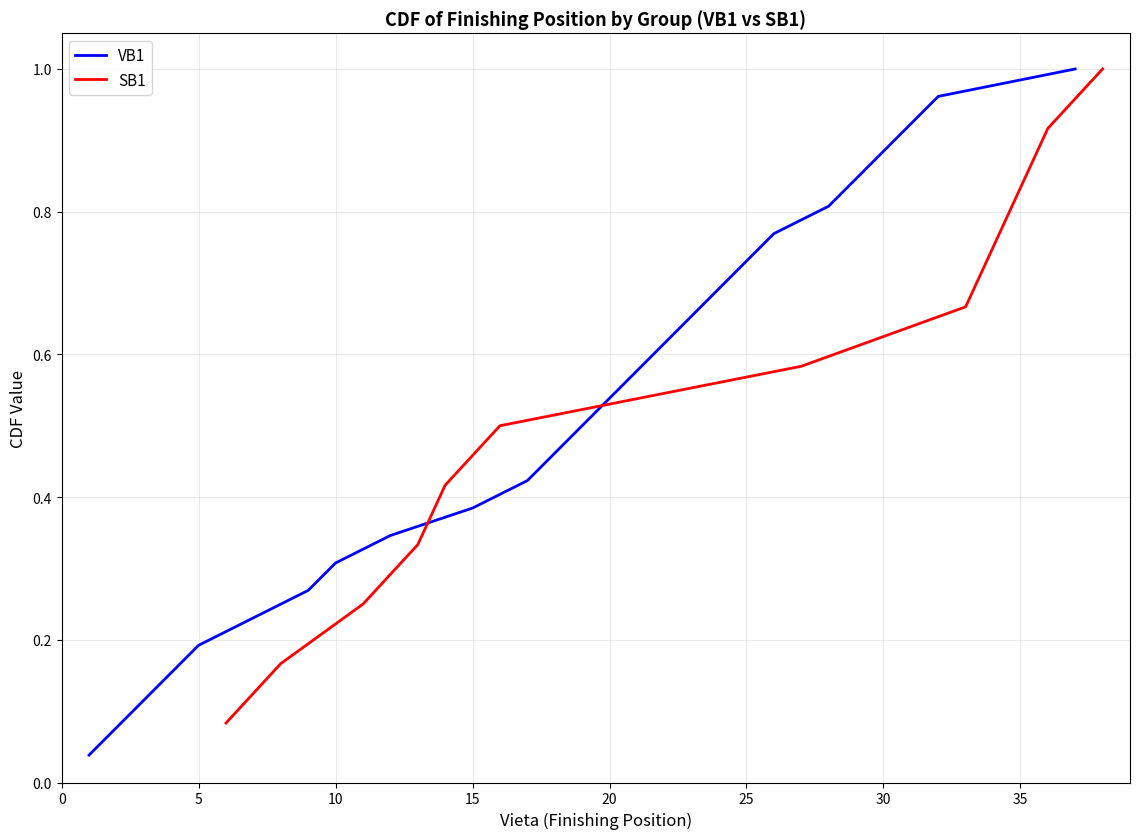

The value of VB1 at 15 is 0.2. True or false?

False